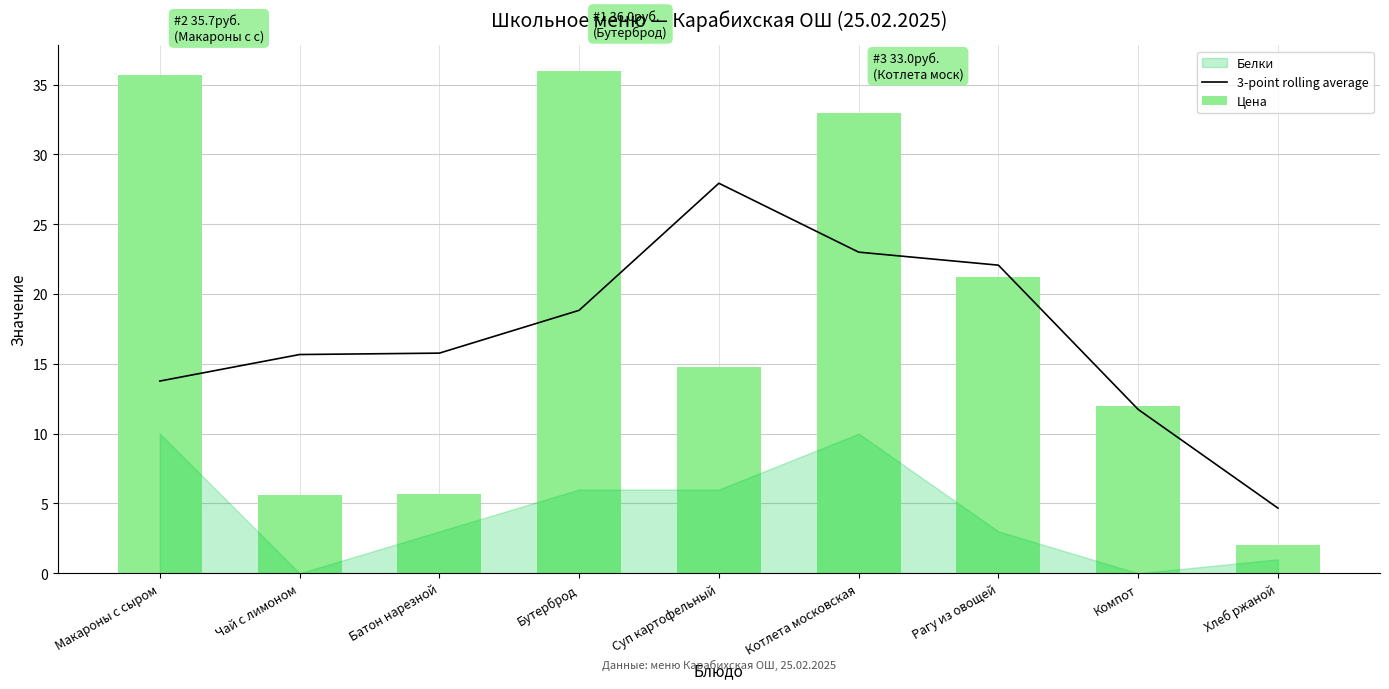

Which series has the largest total across all categories?

Цена